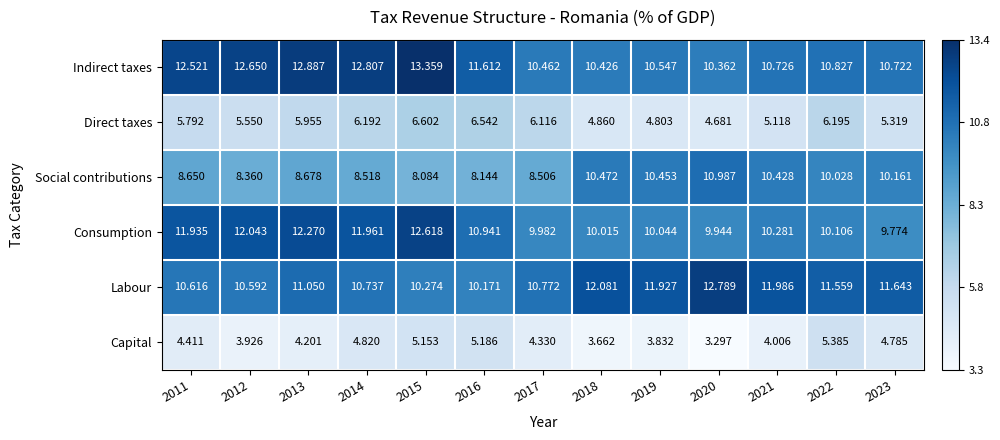

Is the value of Indirect taxes at 2015 greater than the value of Labour at 2013?

Yes